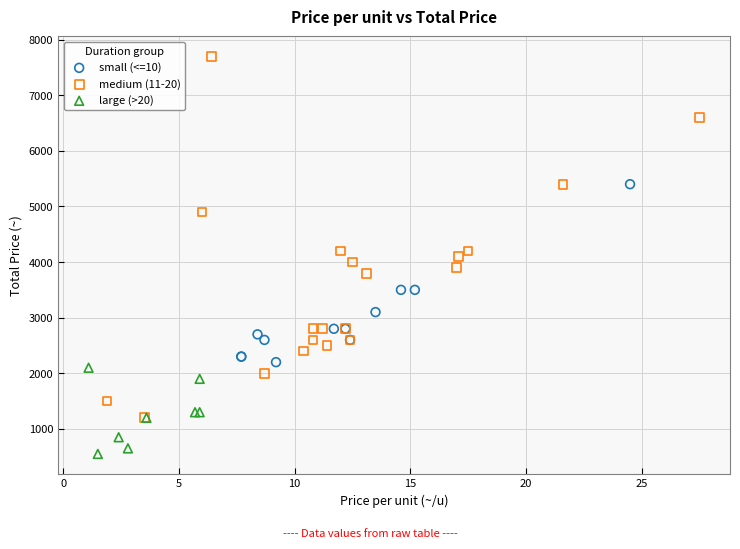

Which series contains the highest Y value?

medium (11-20)